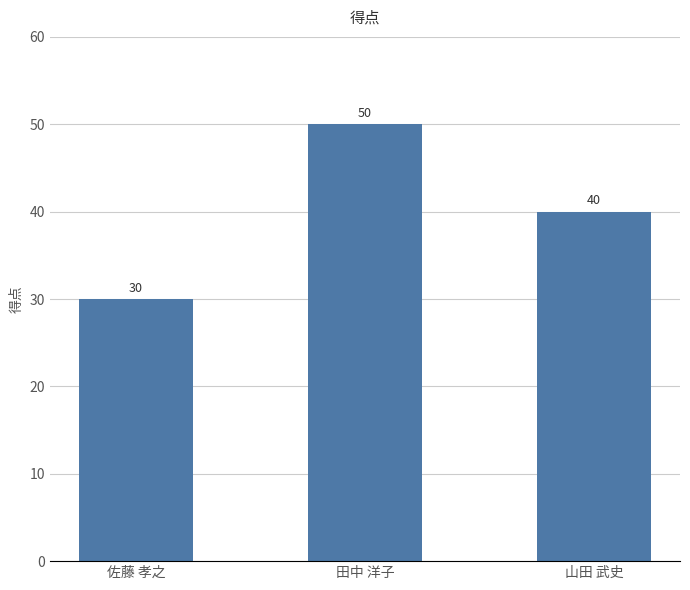

What is the average value?

40